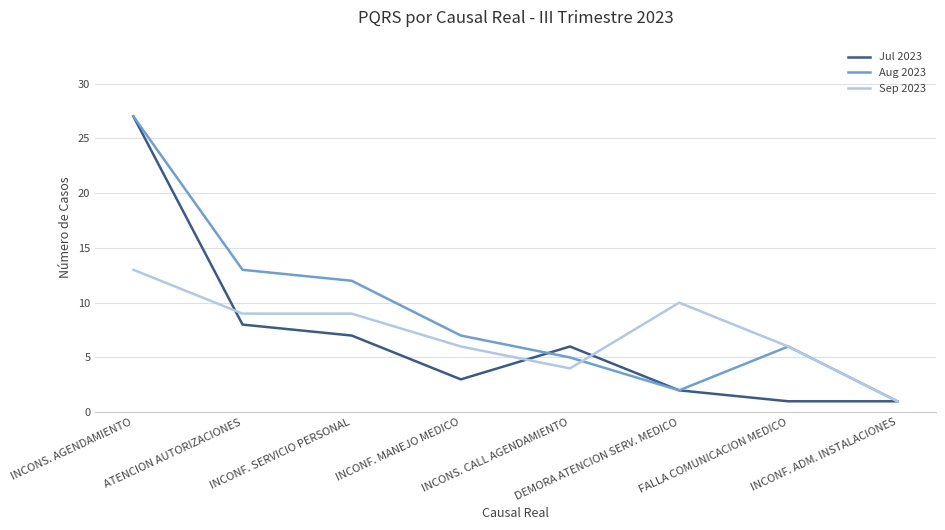

Which series has the largest total across all categories?

Aug 2023